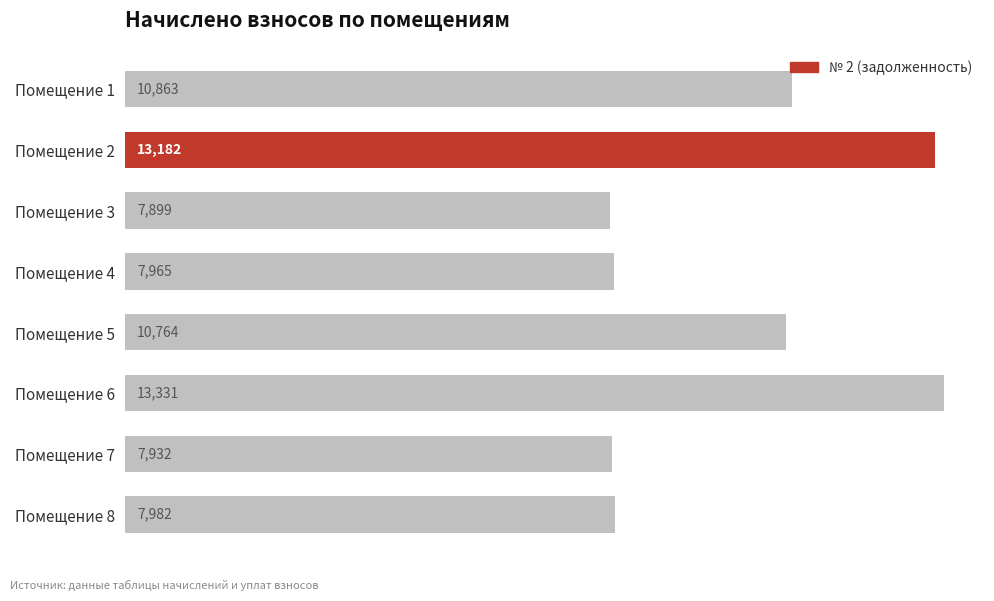

Count the number of data series in this chart.

1